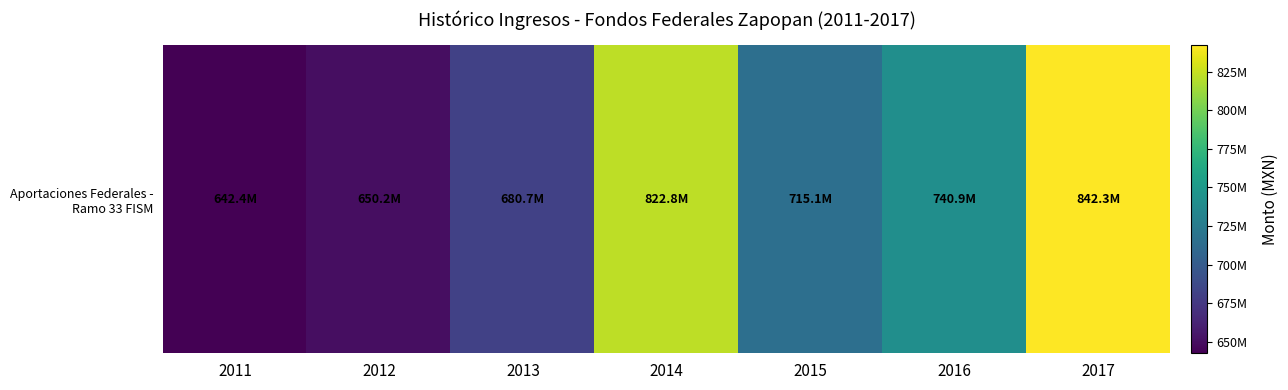

What is the average value?

727774480.8